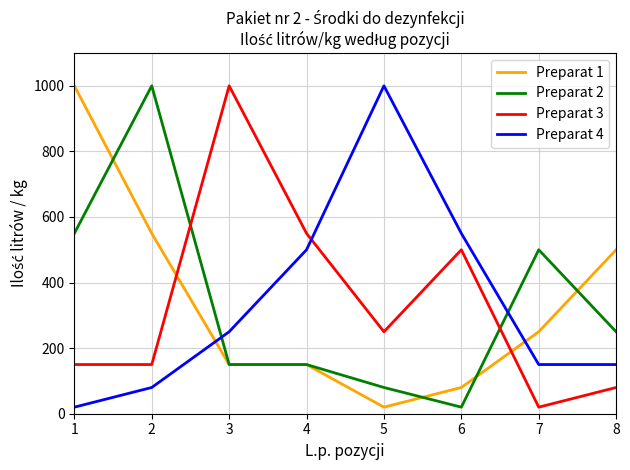

Is it true that Preparat 3 equals 65 at 1?

False